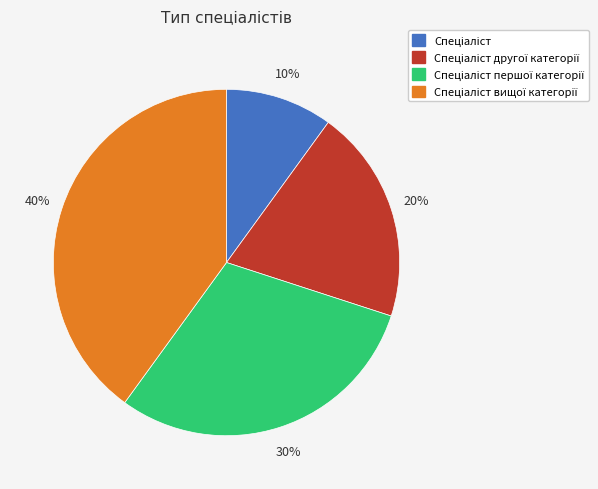

Does any single category account for the majority?

No